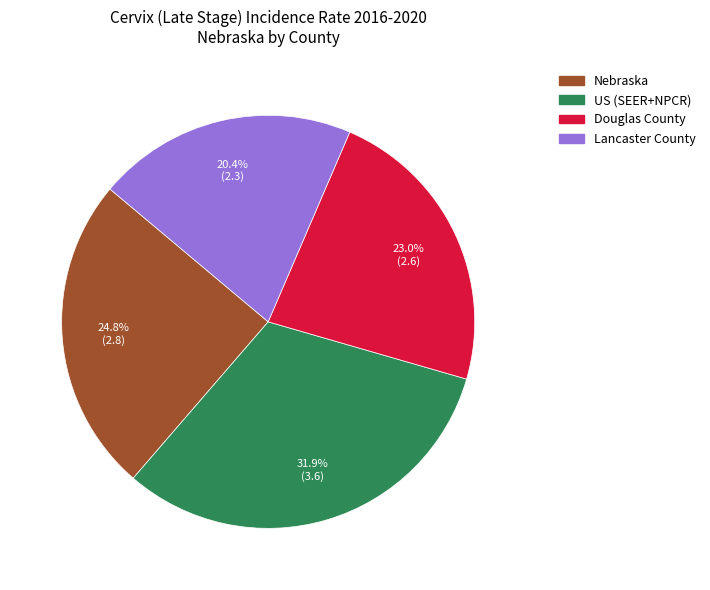

Count the number of slices in the pie.

4